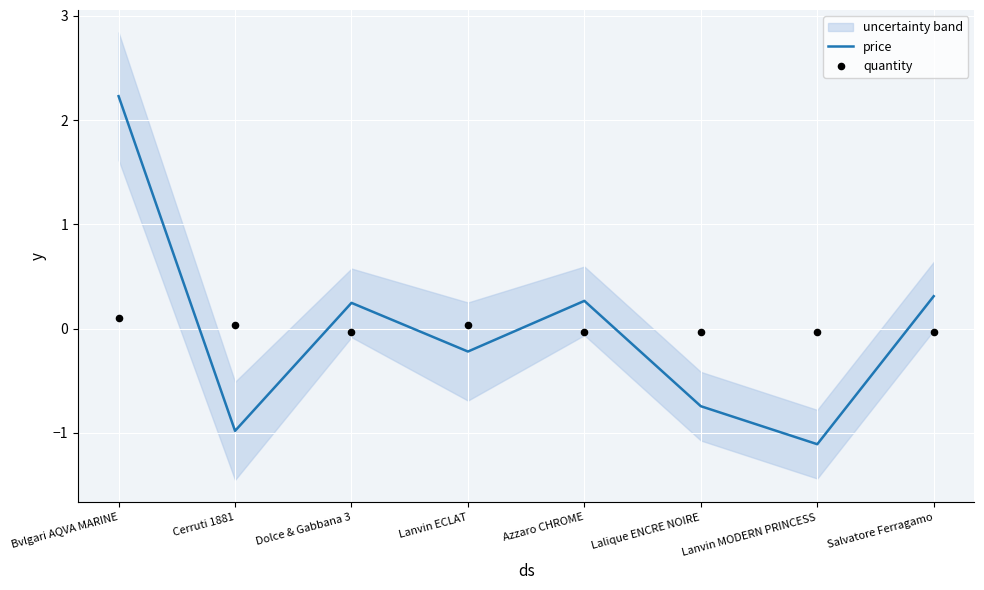

Which series reaches the minimum Y coordinate?

price